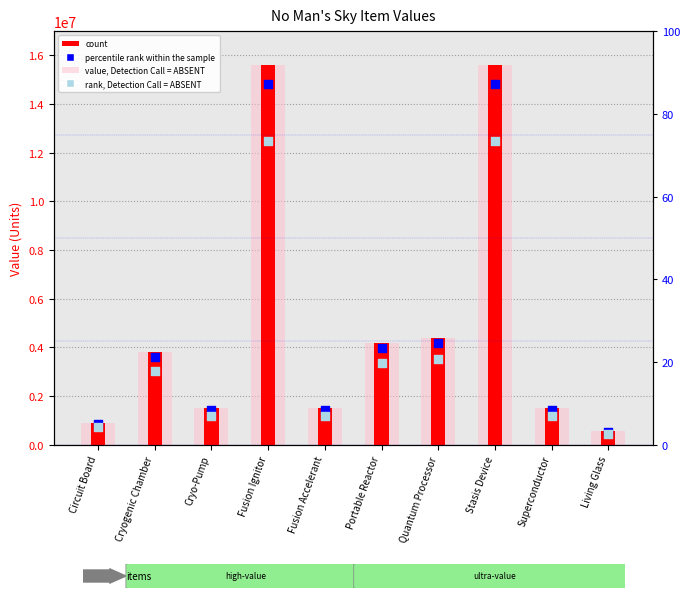

What is the total value across all series at Fusion Ignitor?

58500000.0